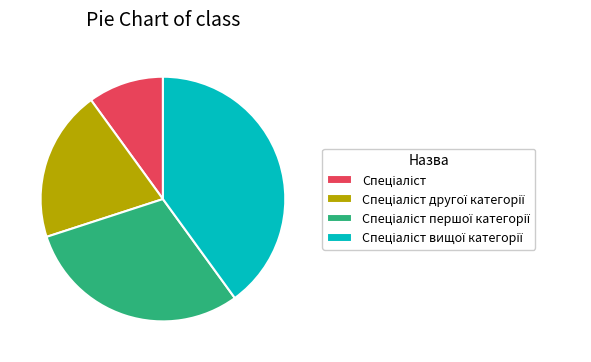

Is there any slice that represents more than half of the pie?

No